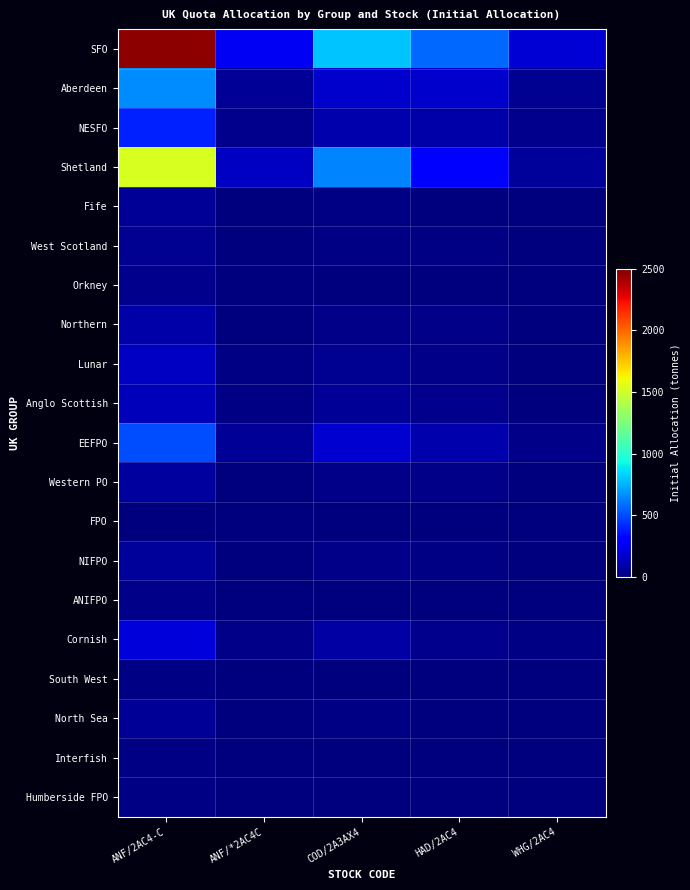

Which series changed the most between ANF/2AC4-C and ANF/*2AC4C?

row_0